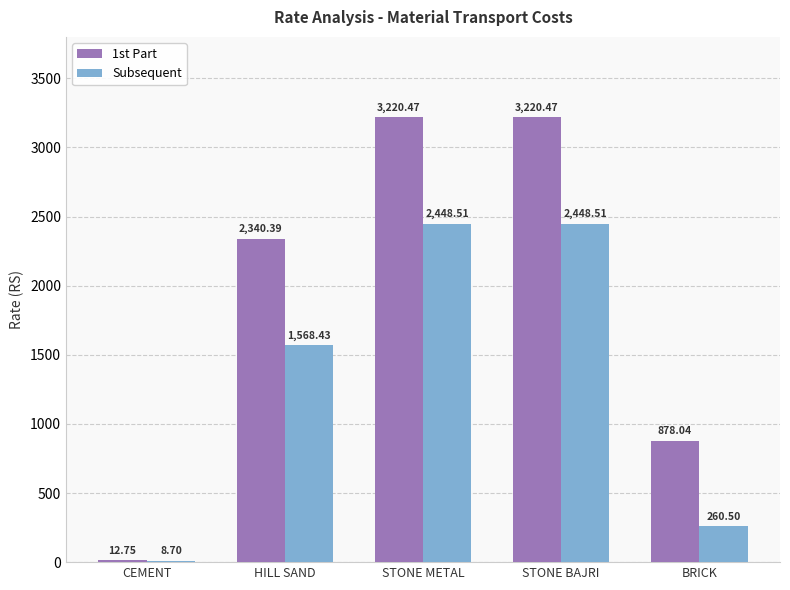

How many data points does each series have?

5